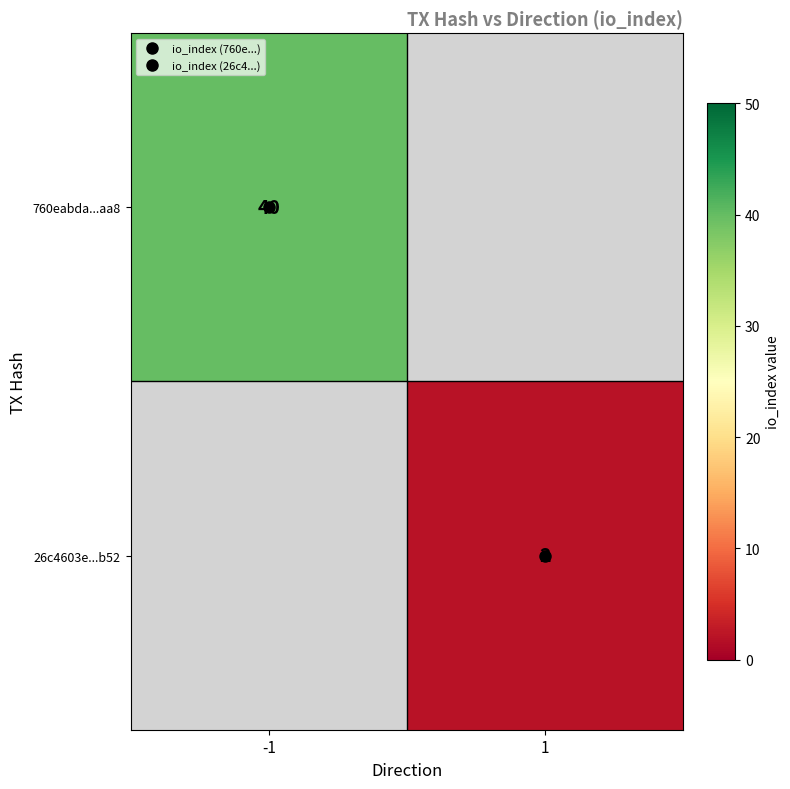

What is the minimum value shown in the chart?

2.0